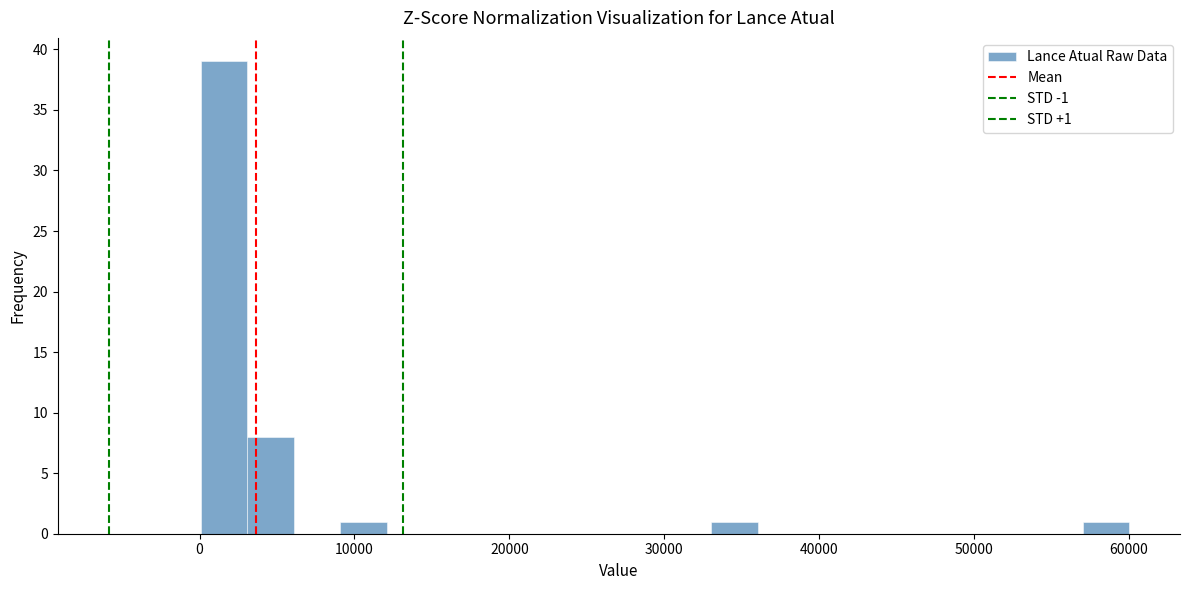

Around what value on the x-axis is the tallest bar? Give the approximate position of its centre, as read against the axis.

2000